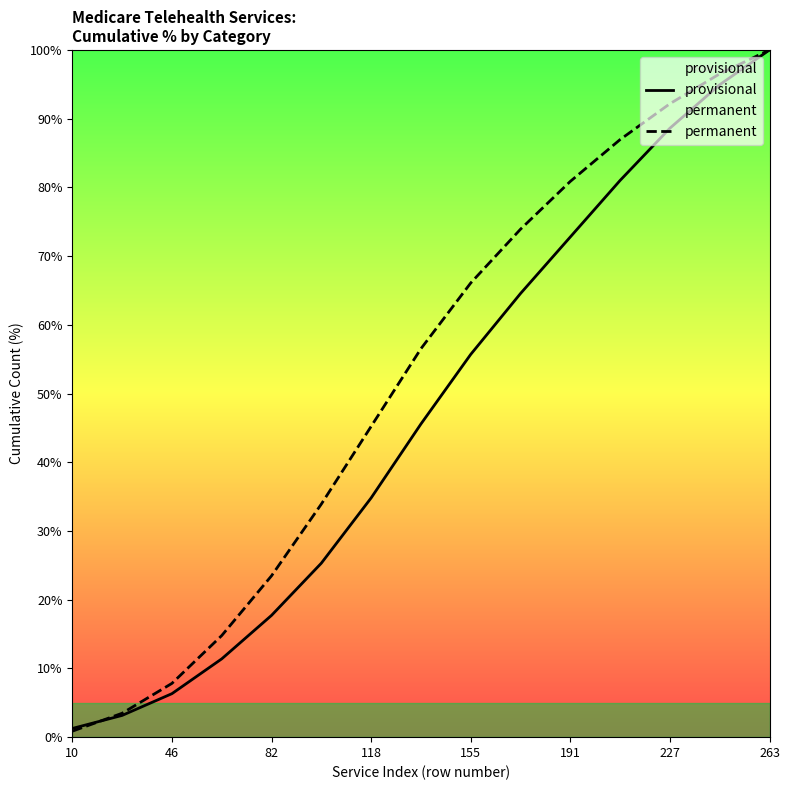

The value of provisional at 46 is 6.3. True or false?

True